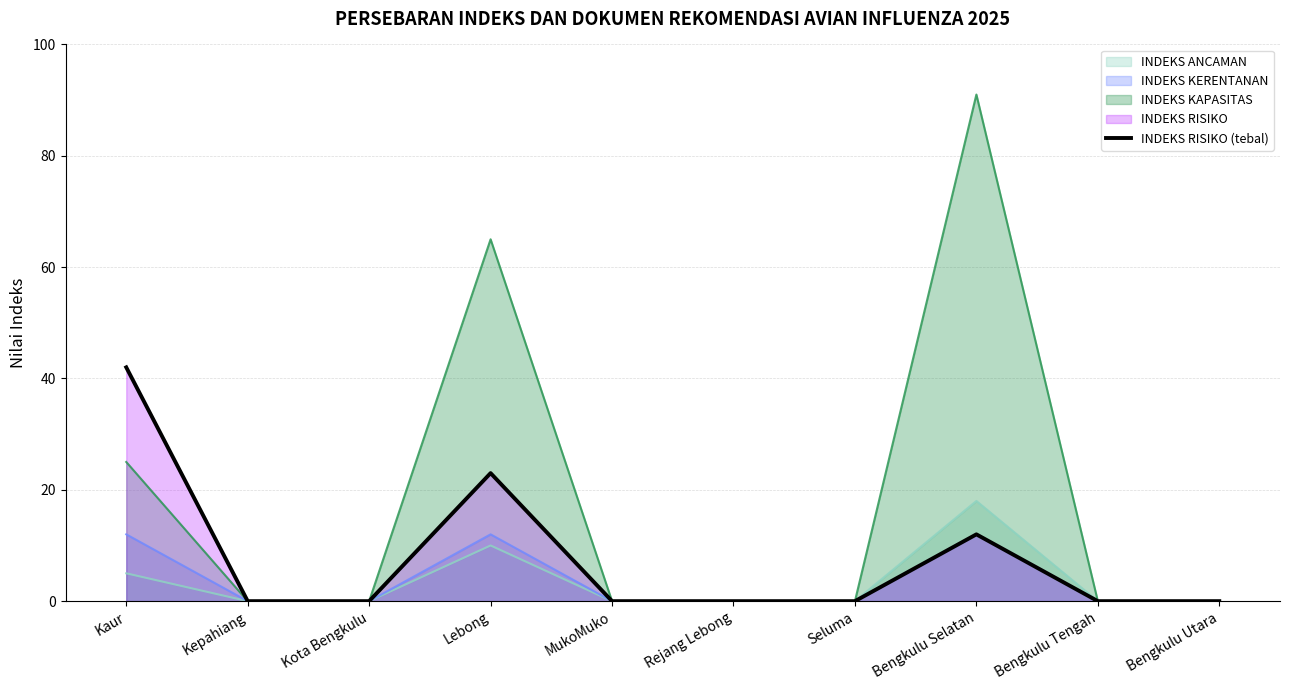

Between Bengkulu Tengah and Kepahiang, which is larger?

Bengkulu Tengah